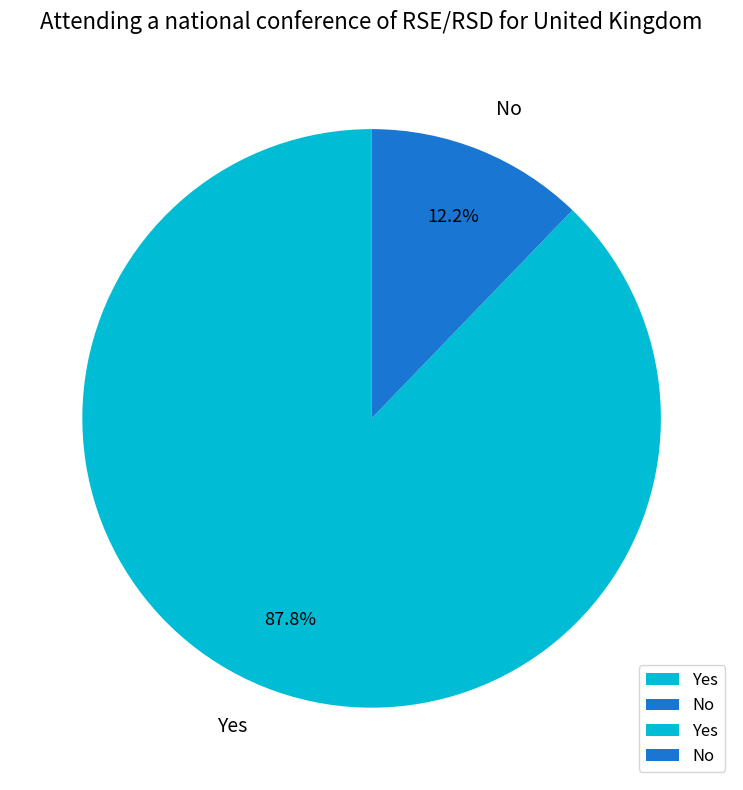

Which slice represents more than half of the pie?

Yes